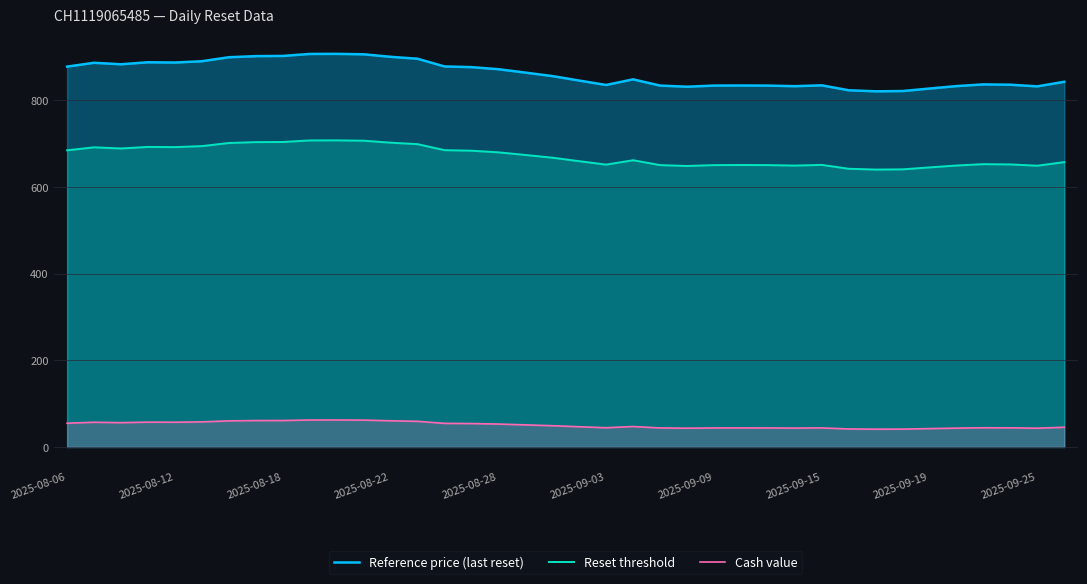

Rank the series by their maximum value, from highest to lowest.

Reference price (last reset), Reset threshold, Cash value